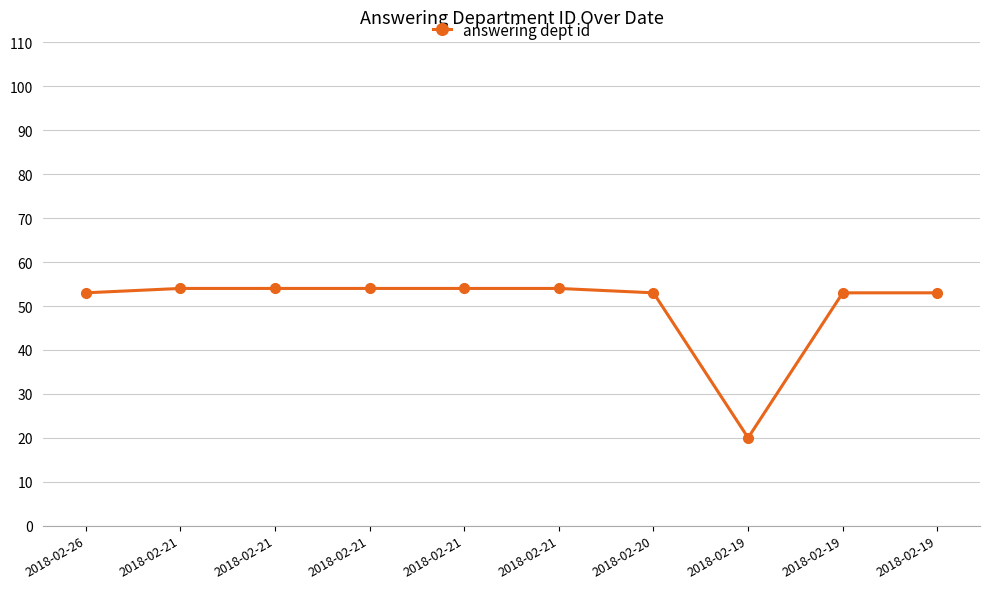

True or false: the data shows 53 at 2018-02-26.

True